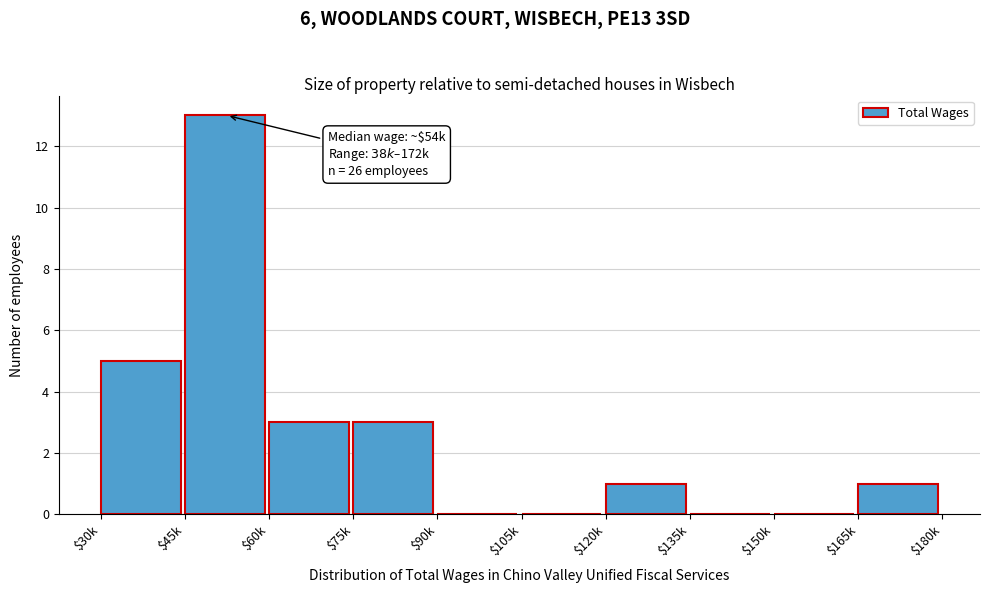

What is the sum of all values?

26